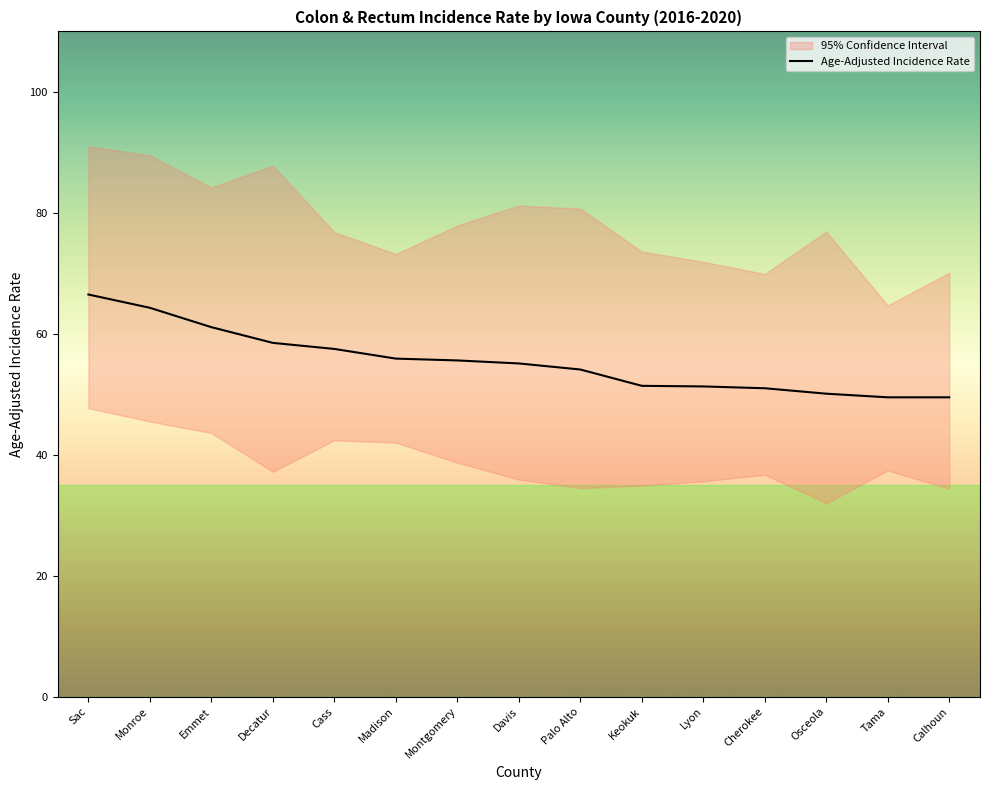

What is the ratio of the value at Monroe to the value at Palo Alto?

1.2